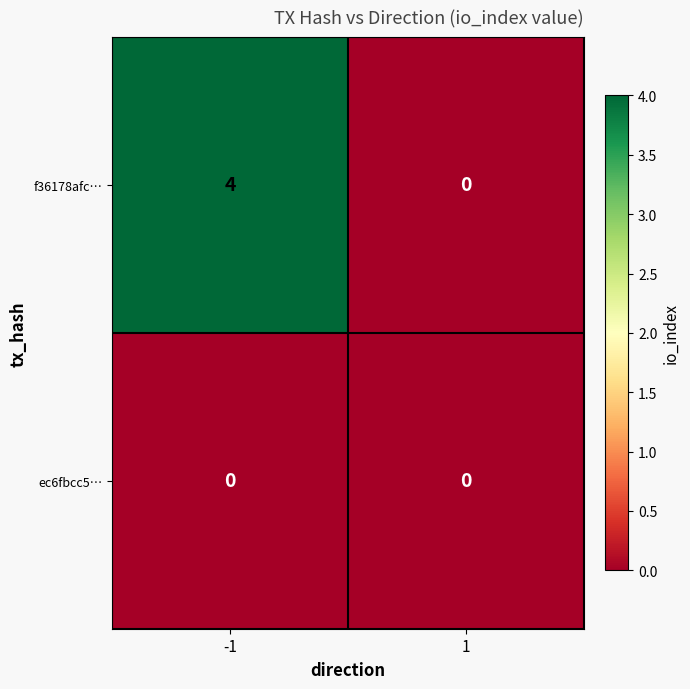

At how many categories does at least one series exceed 1?

1